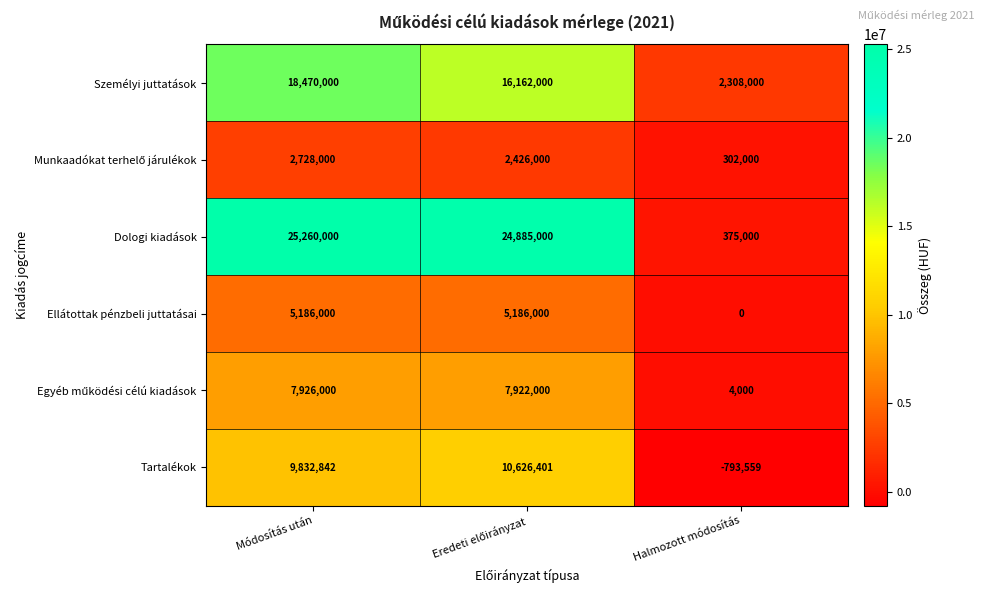

Count the number of categories in the chart.

3